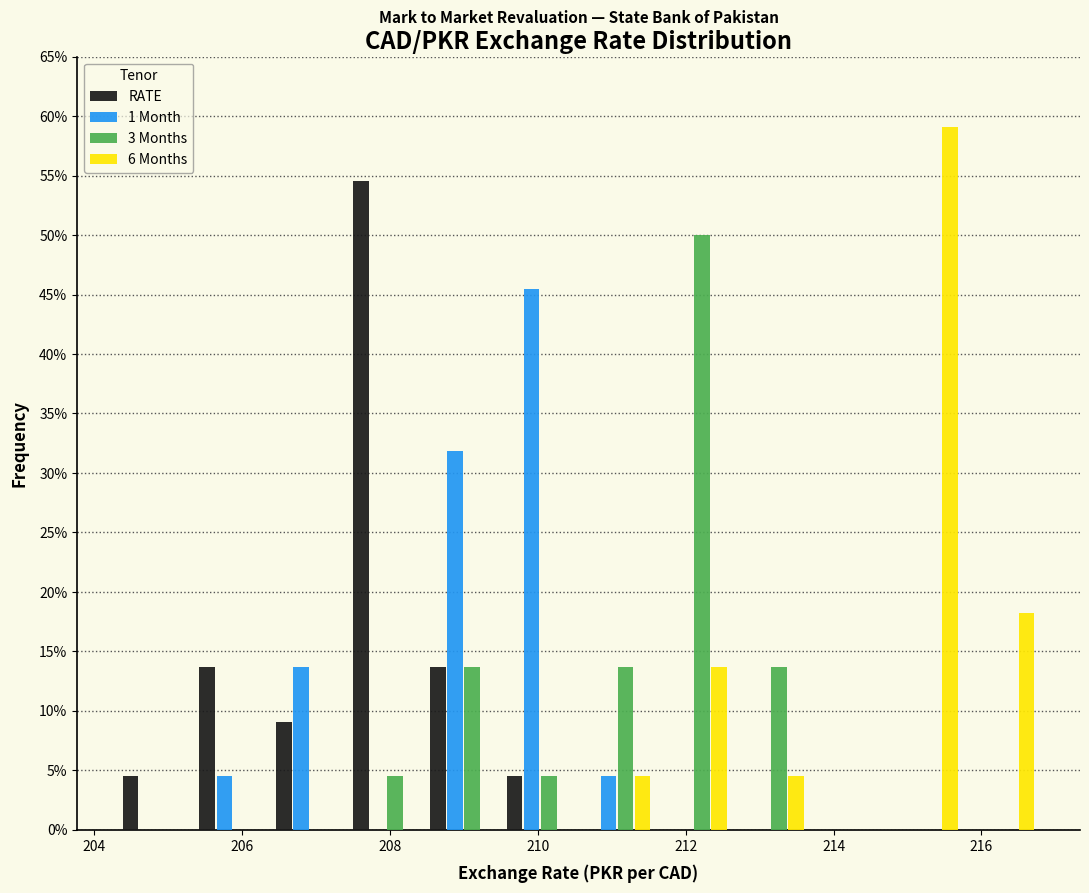

What is the height of the 1 Month bar covering 206.4 to 207.4 on the x-axis? Neither the bar edges nor the heights are printed on the chart, so give them approximately, as read against the axes.

13.5